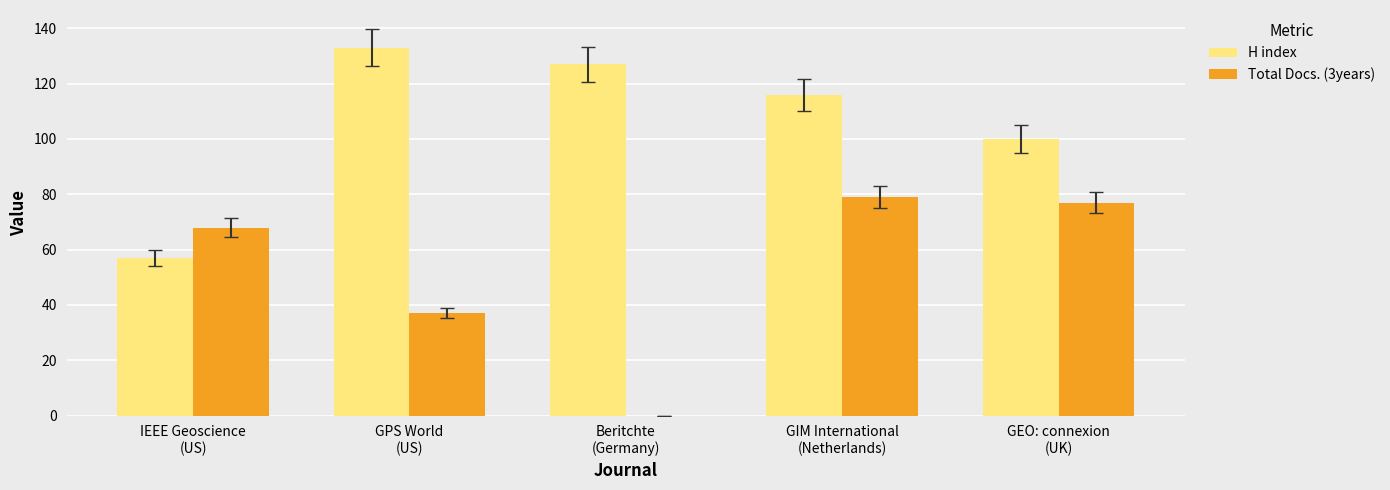

Which series has the largest total across all categories?

H index